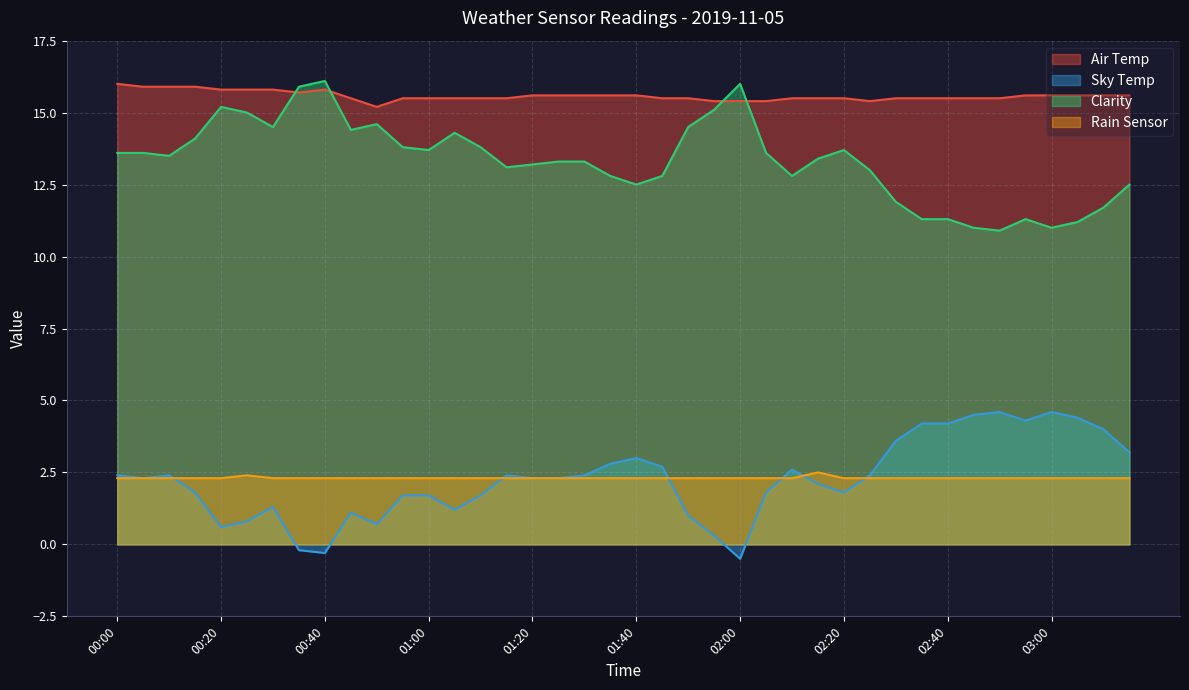

At 00:05, list the series in order from smallest to largest.

Sky Temp, Rain Sensor, Clarity, Air Temp